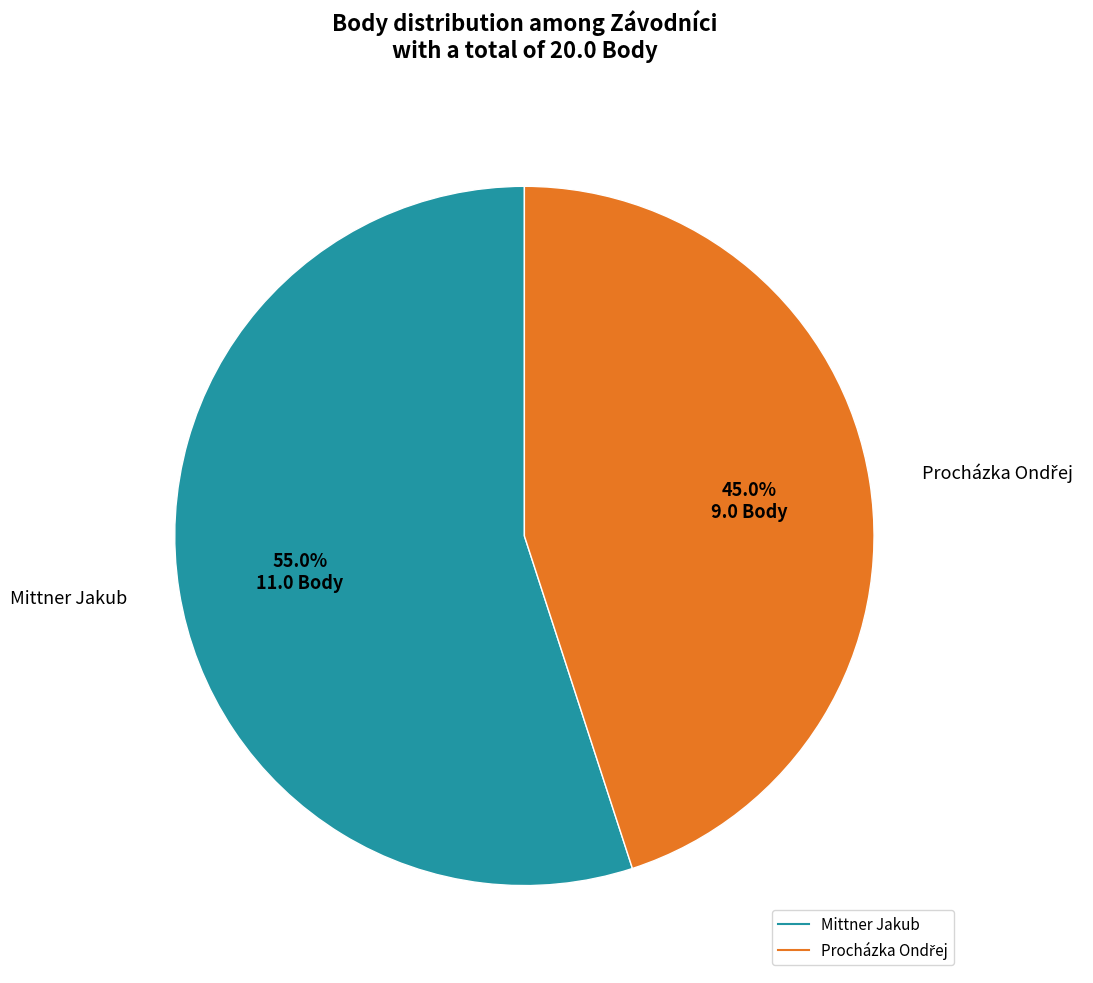

What is the majority slice?

Mittner Jakub